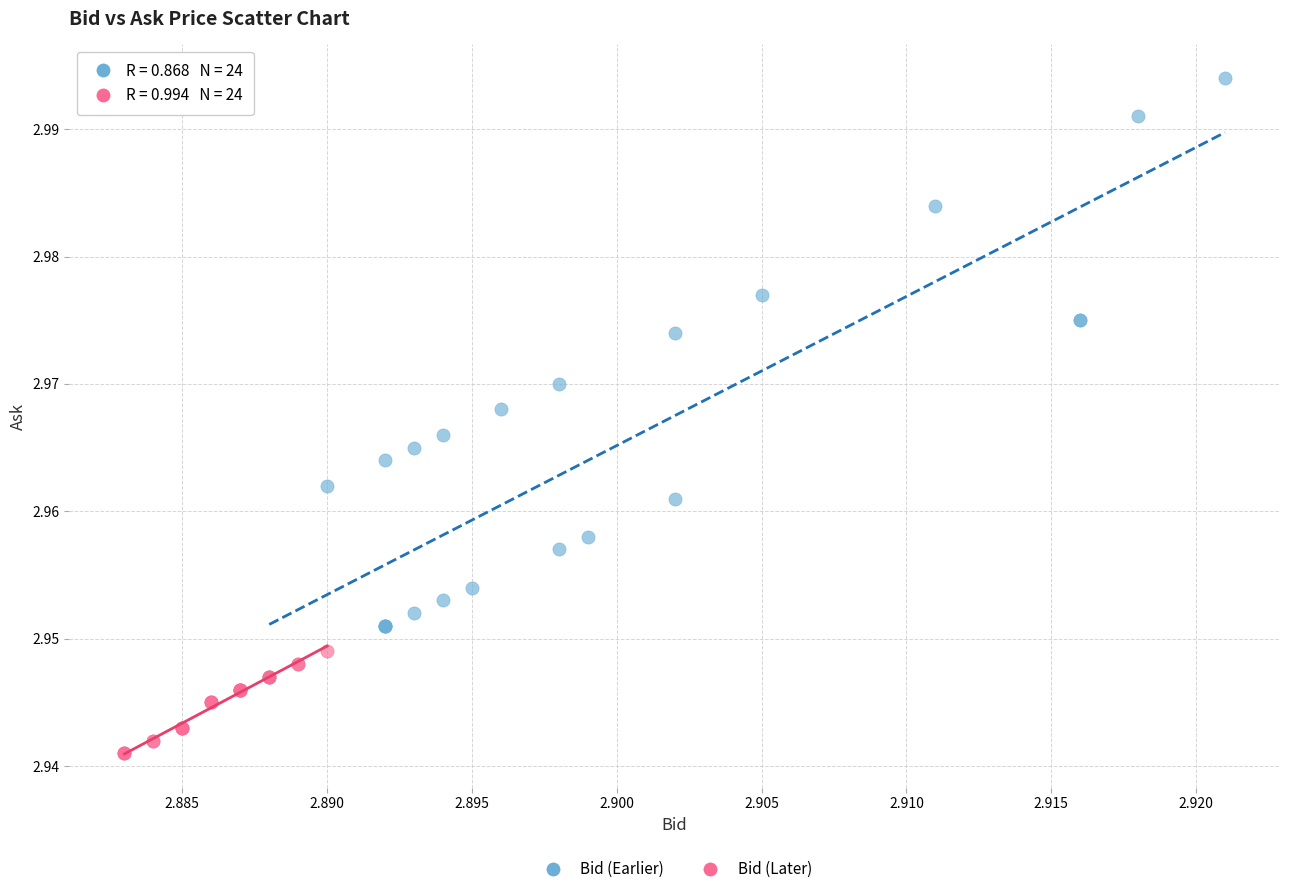

Which series contains the highest Y value?

Bid (Earlier)